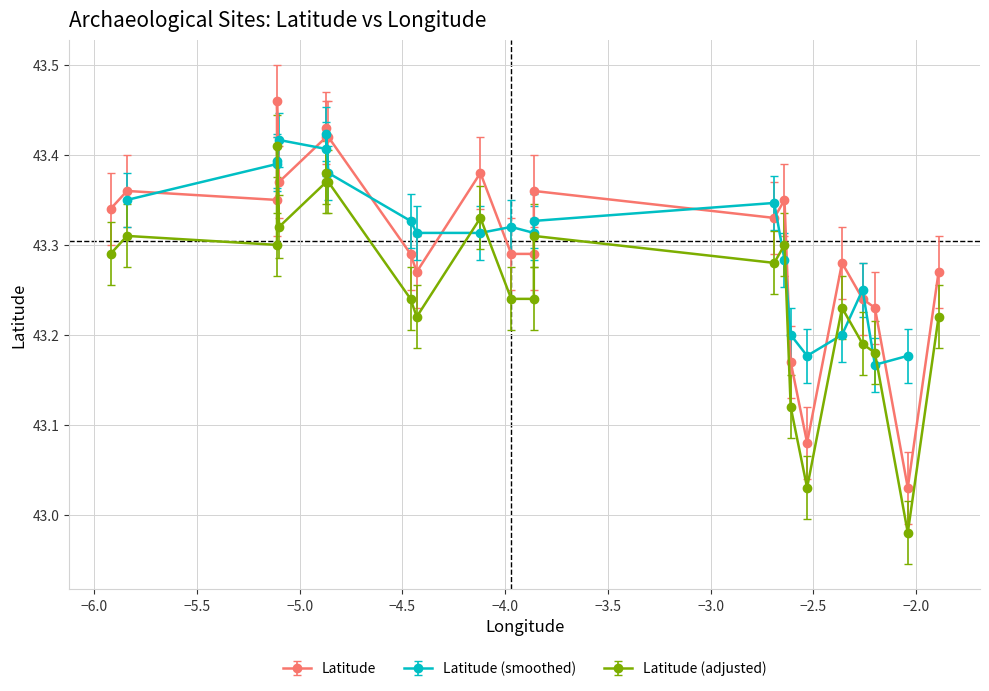

What is the difference between the maximum and second lowest values?

0.4